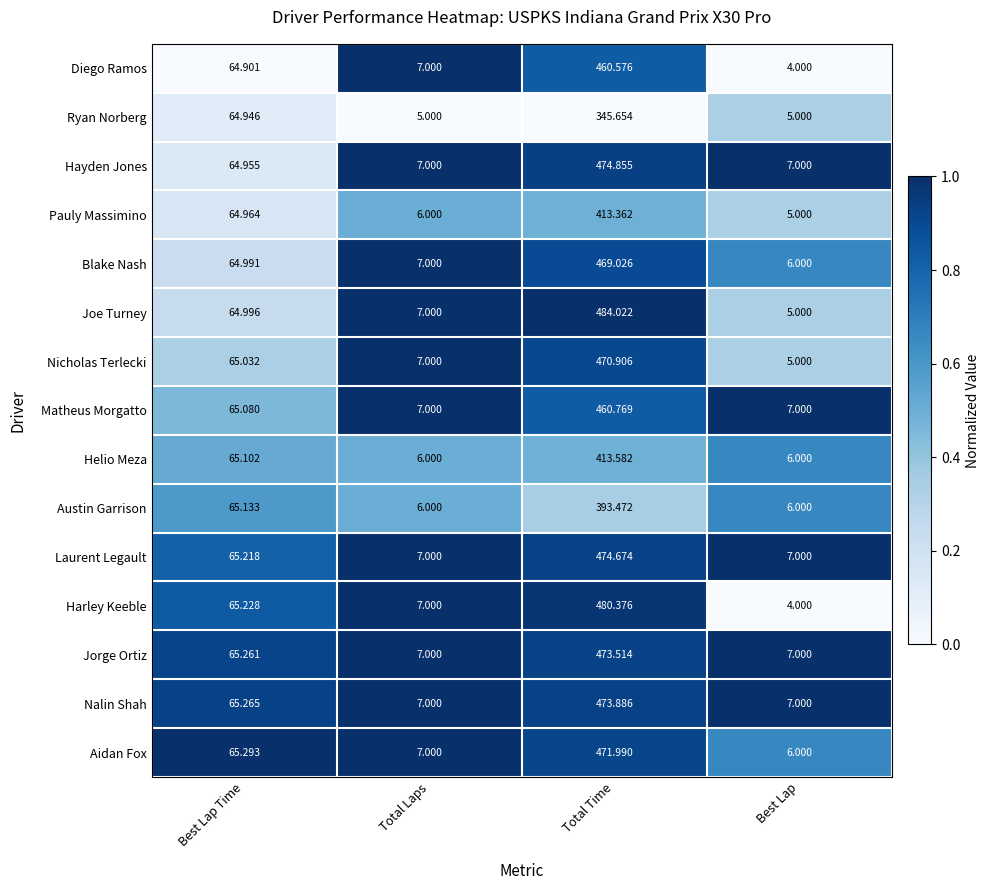

Which series has the widest spread of values?

Joe Turney